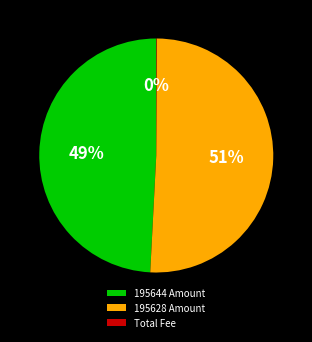

Which slice is the largest?

195628 Amount